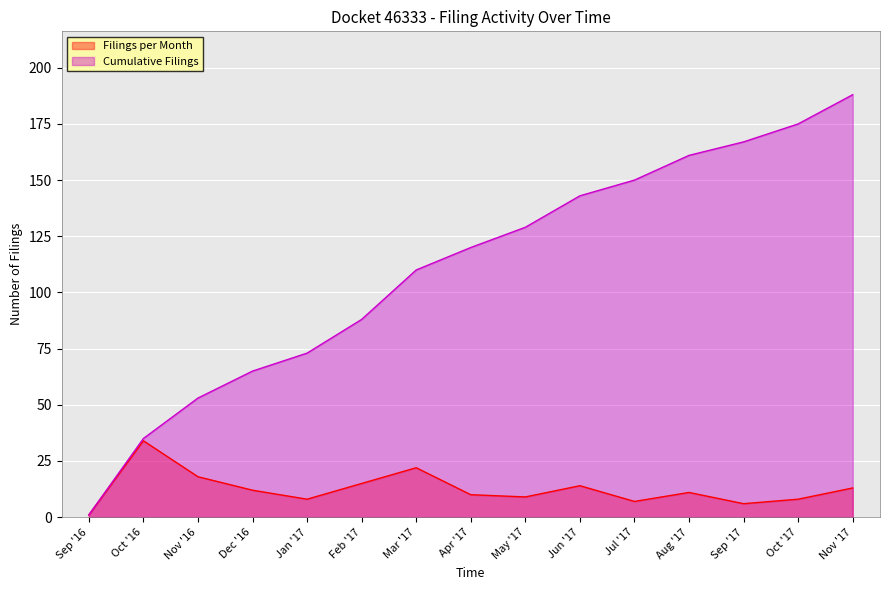

How many values in the Filings per Month series exceed 11?

7